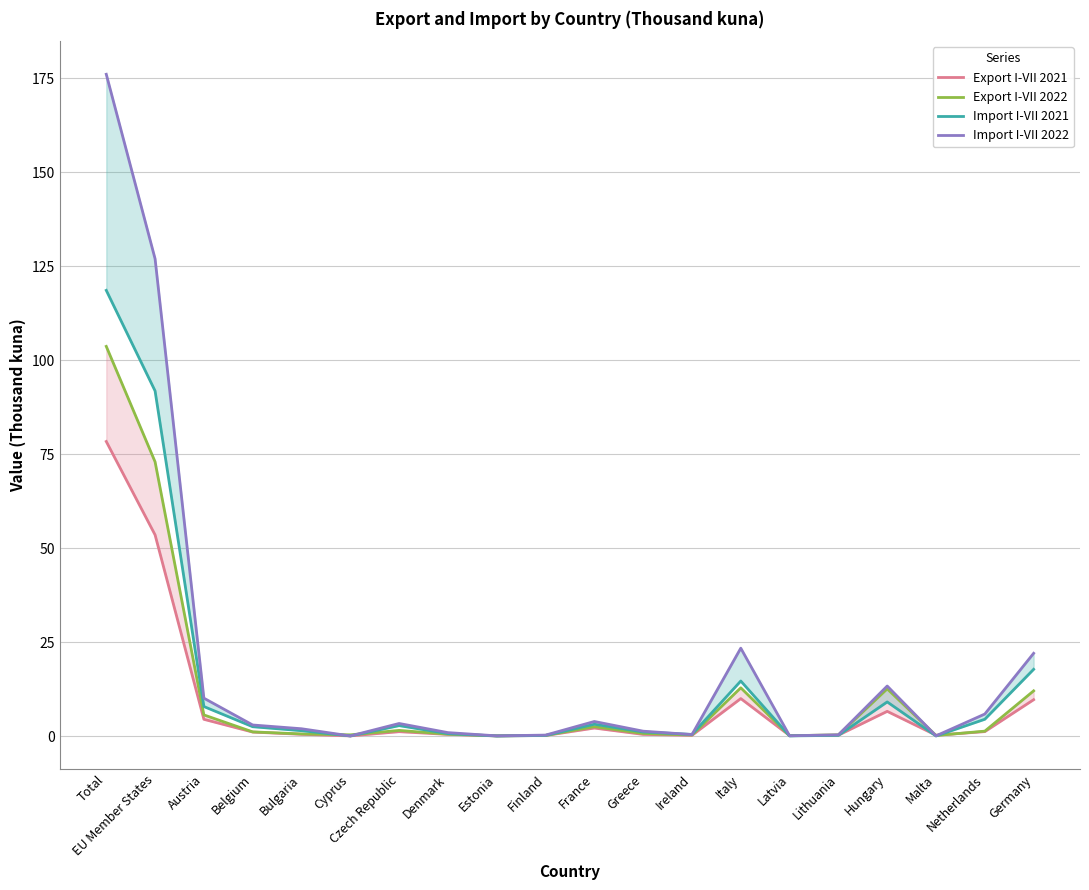

Reading right to left, transcribe all the data shown in this chart.

Export I-VII 2021: Germany=9.7	Netherlands=1.2	Malta=0.2	Hungary=6.6	Lithuania=0.3	Latvia=0.2	Italy=10.0	Ireland=0.2	Greece=0.5	France=2.1	Finland=0.2	Estonia=0.1	Denmark=0.5	Czech Republic=1.2	Cyprus=0.1	Bulgaria=0.5	Belgium=1.1	Austria=4.5	EU Member States=53.5	Total=78.4
Export I-VII 2022: Germany=12.0	Netherlands=1.3	Malta=0.2	Hungary=12.6	Lithuania=0.3	Latvia=0.1	Italy=12.9	Ireland=0.3	Greece=0.7	France=2.5	Finland=0.2	Estonia=0.1	Denmark=0.5	Czech Republic=1.5	Cyprus=0.3	Bulgaria=0.6	Belgium=1.1	Austria=5.6	EU Member States=73.0	Total=103.7
Import I-VII 2021: Germany=17.8	Netherlands=4.5	Malta=0.0	Hungary=9.1	Lithuania=0.2	Latvia=0.1	Italy=14.7	Ireland=0.4	Greece=1.1	France=3.2	Finland=0.2	Estonia=0.0	Denmark=0.7	Czech Republic=2.8	Cyprus=0.0	Bulgaria=1.4	Belgium=2.5	Austria=7.9	EU Member States=91.8	Total=118.6
Import I-VII 2022: Germany=22.0	Netherlands=5.9	Malta=0.1	Hungary=13.3	Lithuania=0.3	Latvia=0.1	Italy=23.4	Ireland=0.4	Greece=1.3	France=3.9	Finland=0.3	Estonia=0.1	Denmark=0.9	Czech Republic=3.4	Cyprus=0.0	Bulgaria=2.0	Belgium=3.0	Austria=10.1	EU Member States=127.0	Total=176.1